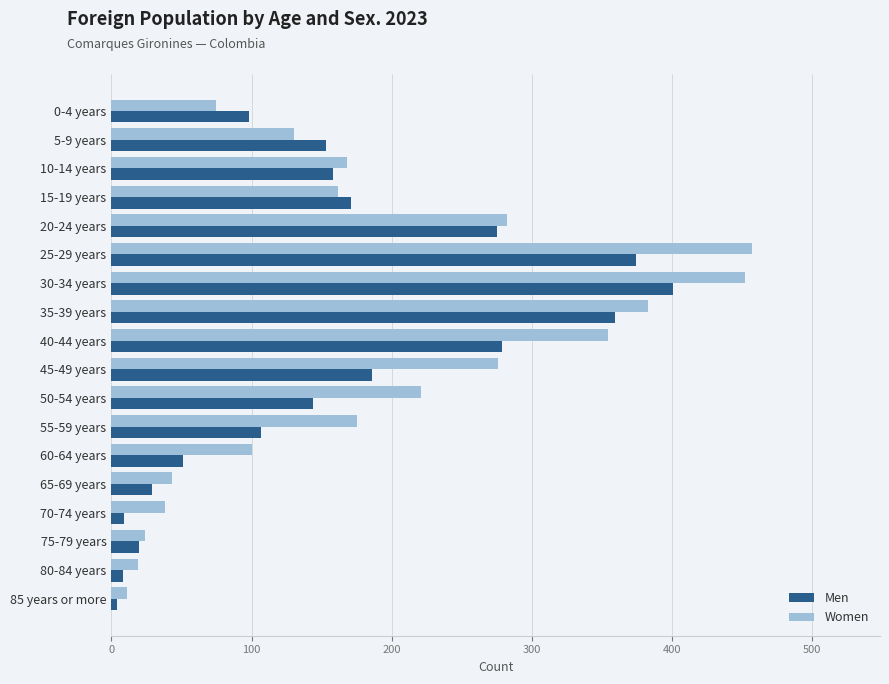

Which series has the largest total across all categories?

Women